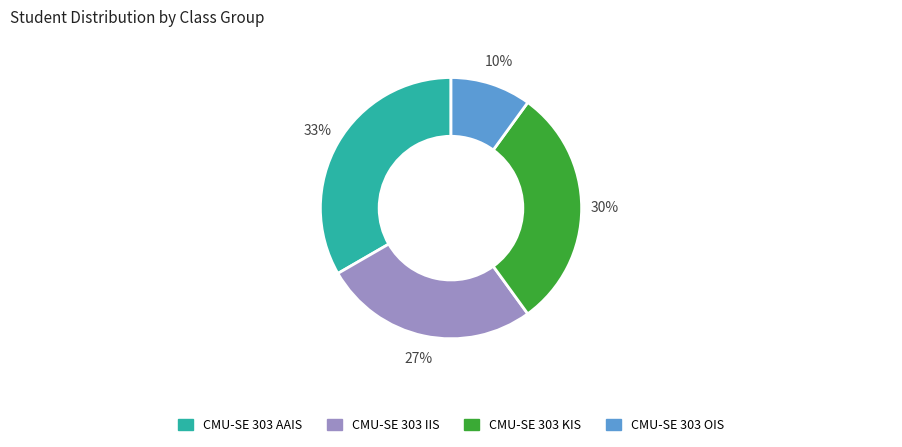

Does CMU-SE 303 KIS account for over 50% of the chart?

No